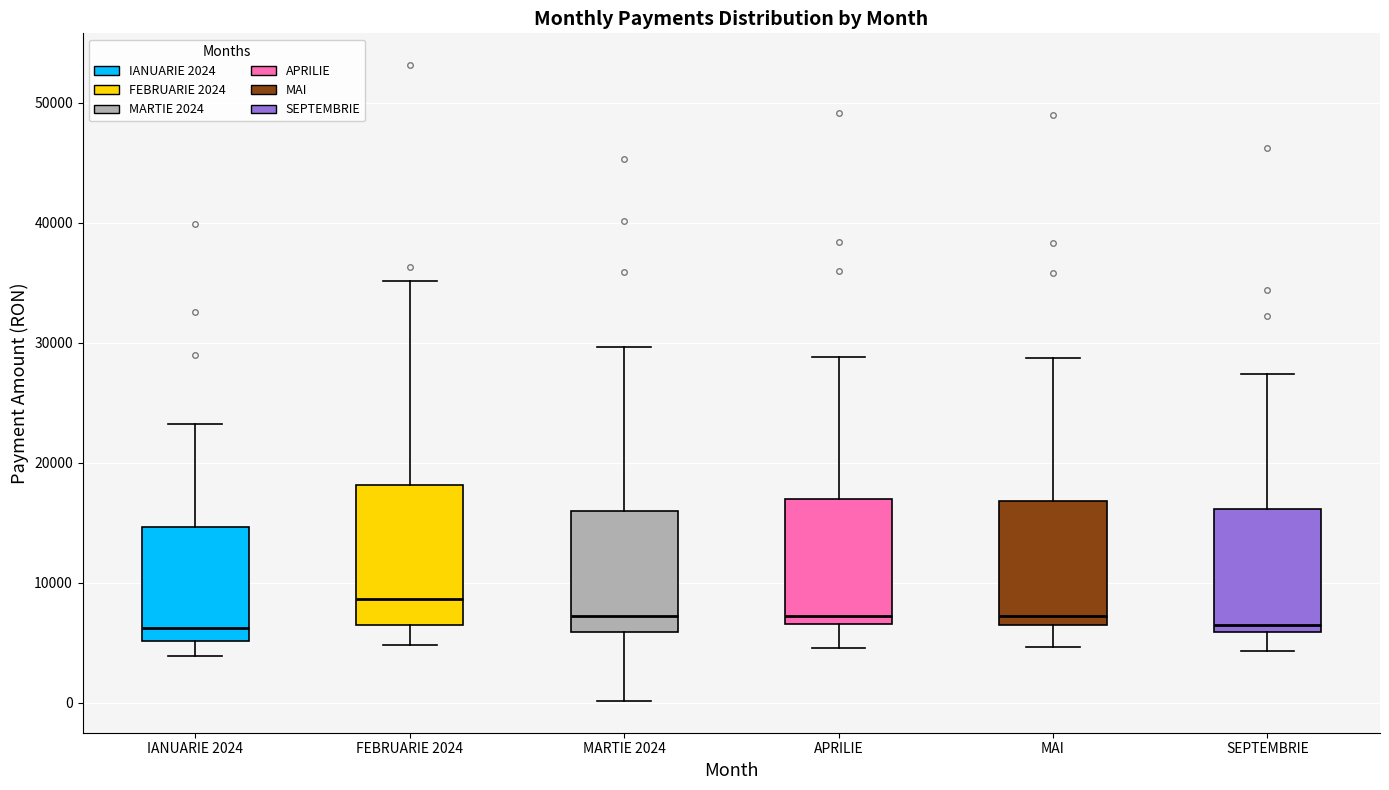

Reading left to right, transcribe this box plot: for each box, give where its median line is, the range the box spans, and where its two whiskers end, as read against the y-axis. The values are not printed on the chart, so give them approximately, as read against the axis.

IANUARIE 2024: median 6000, box 5000 to 15000, whiskers 4000 to 23000
FEBRUARIE 2024: median 9000, box 7000 to 18000, whiskers 5000 to 35000
MARTIE 2024: median 7000, box 6000 to 16000, whiskers 0 to 30000
APRILIE: median 7000 (just above the box's lower edge), box 7000 to 17000, whiskers 5000 to 29000
MAI: median 7000 (just above the box's lower edge), box 7000 to 17000, whiskers 5000 to 29000
SEPTEMBRIE: median 6000 (just above the box's lower edge), box 6000 to 16000, whiskers 4000 to 27000